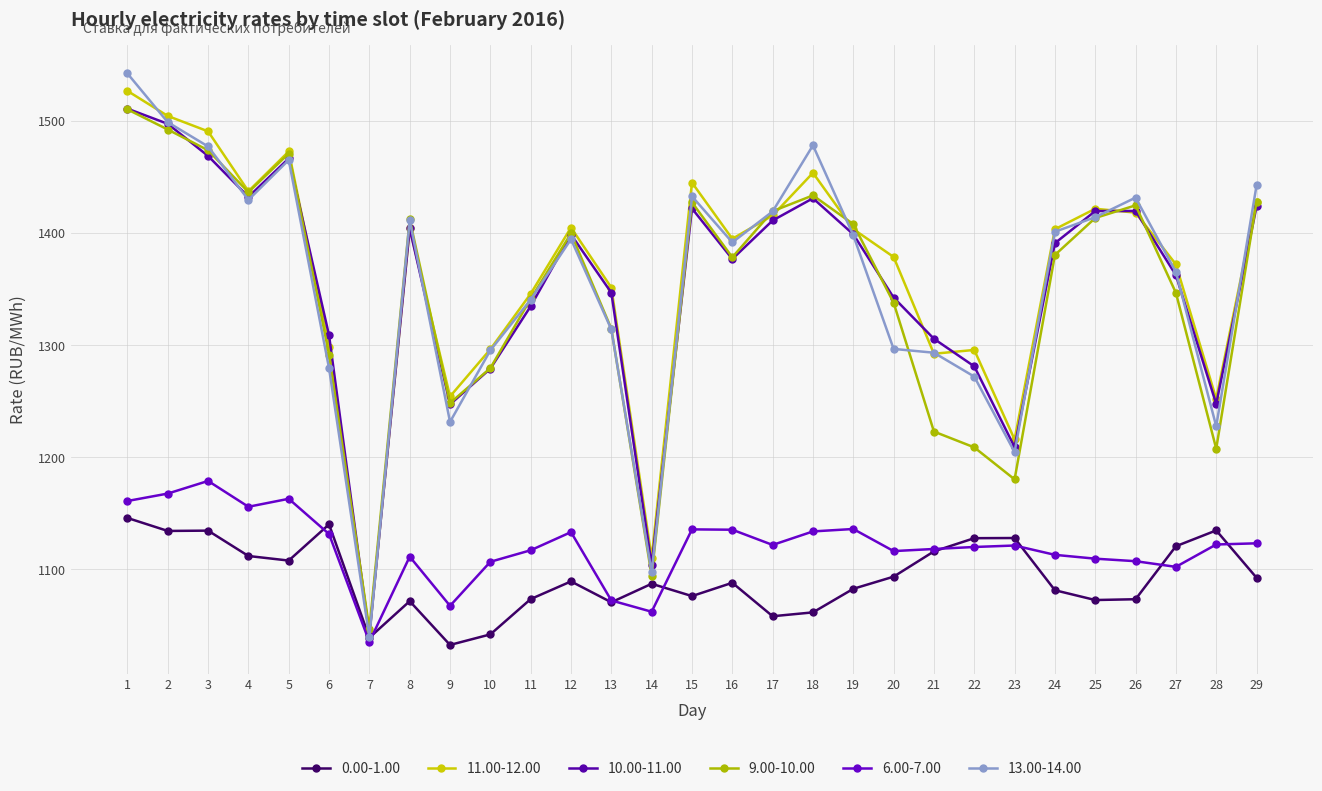

Rank the series at 10 from lowest to highest value.

0.00-1.00, 6.00-7.00, 10.00-11.00, 9.00-10.00, 13.00-14.00, 11.00-12.00